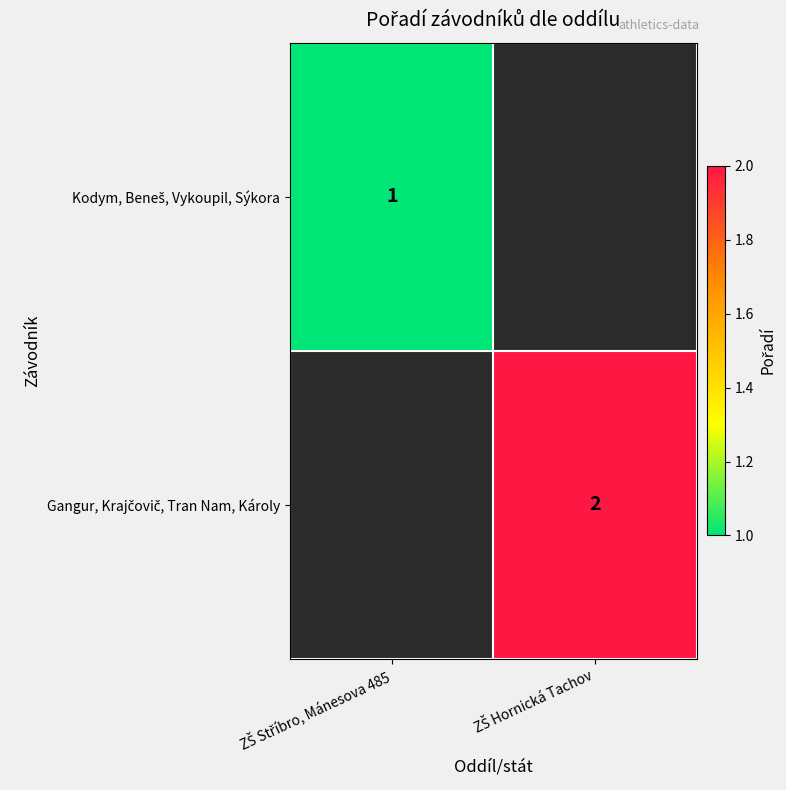

The value of Kodym, Beneš, Vykoupil, Sýkora at ZŠ Stříbro, Mánesova 485 is 1.0. True or false?

True